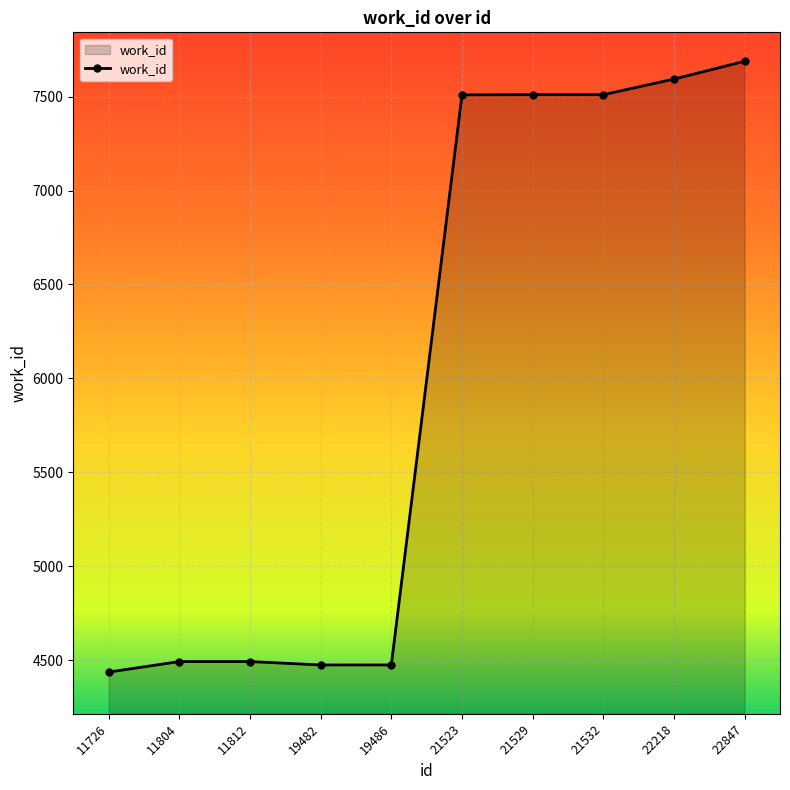

How many data points are less than 7509?

5